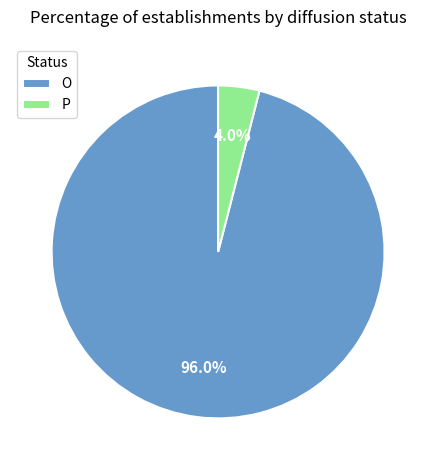

Is the sum of P and O greater than half?

Yes